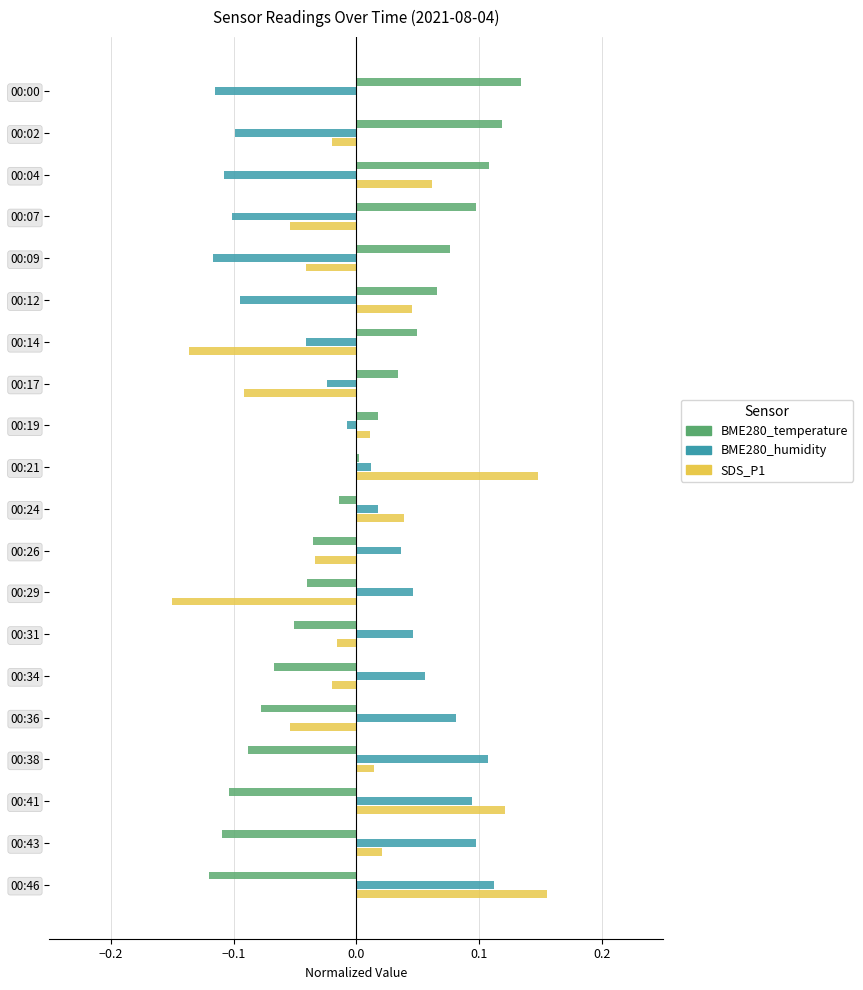

Is the value of SDS_P1 at 00:00 greater than the value of BME280_temperature at 00:04?

No